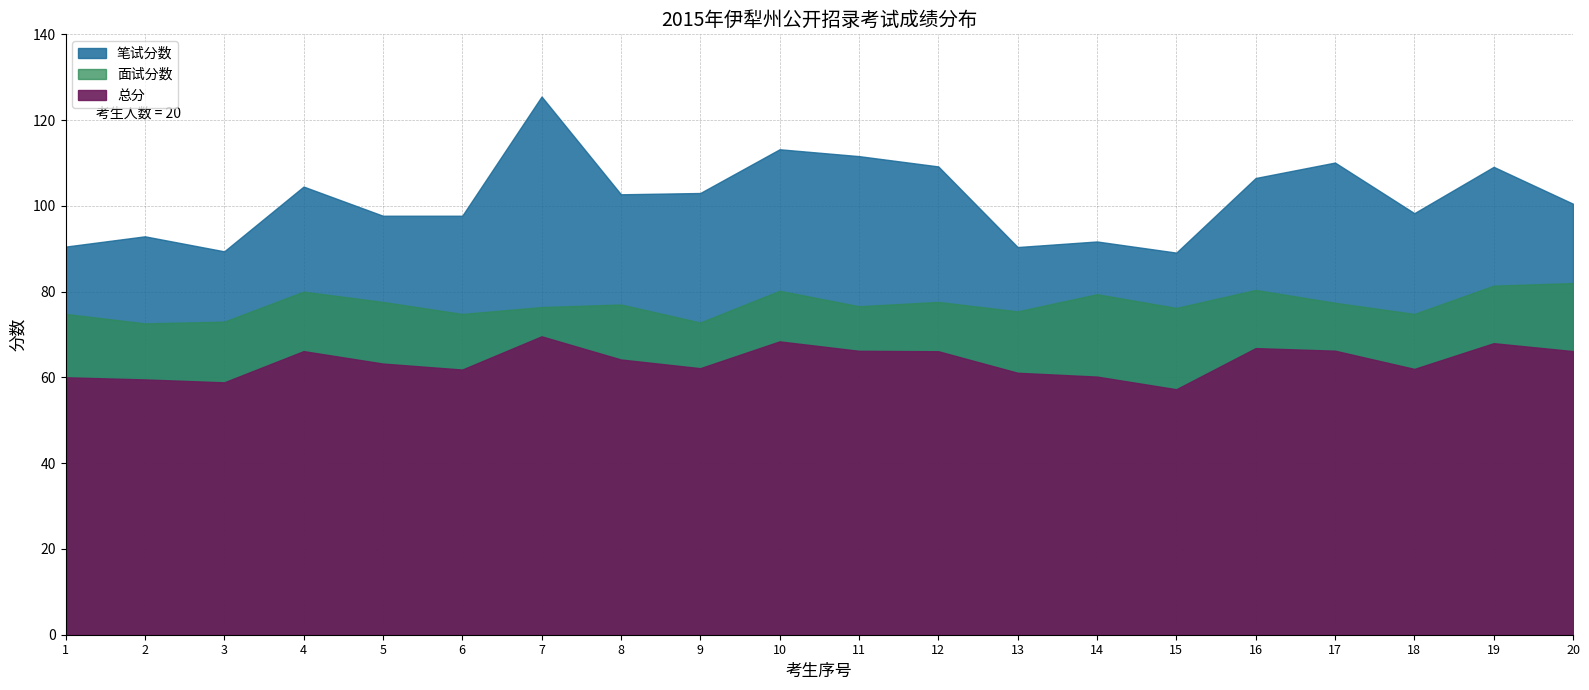

The 总分 series shows 61.1 at 13. True or false?

True